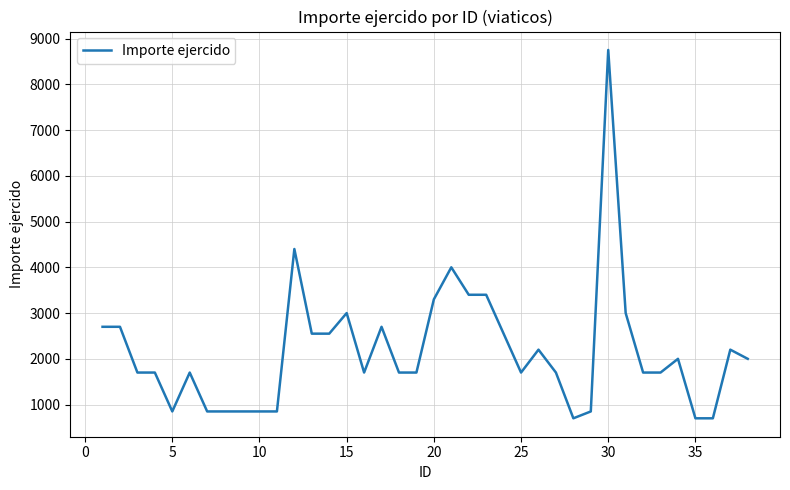

What is the difference between the maximum and minimum values?

8050